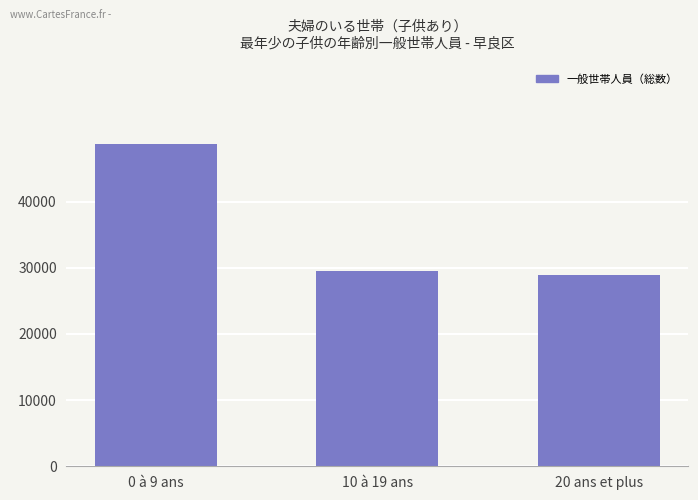

How many bars are there in total?

3